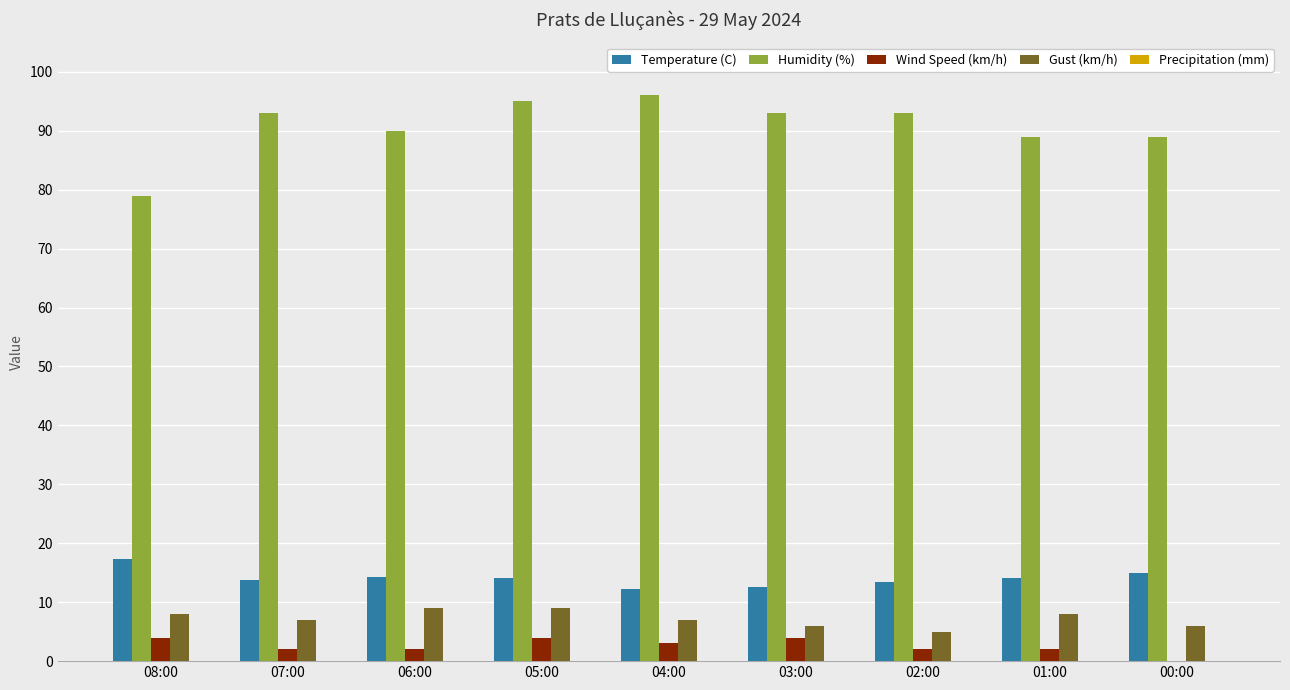

The value of Humidity (%) at 03:00 is 25.4. True or false?

False